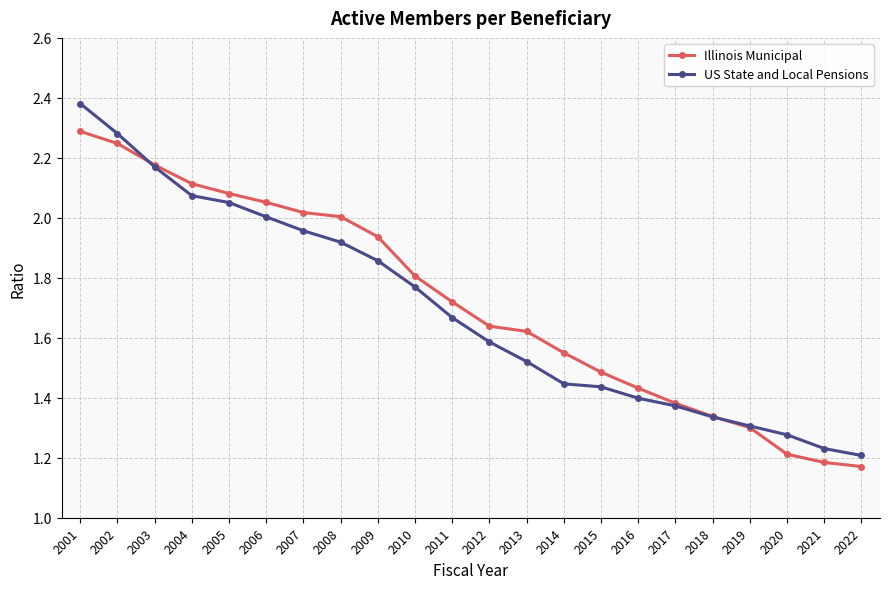

List the series in order of their peak value, highest first.

US State and Local Pensions, Illinois Municipal